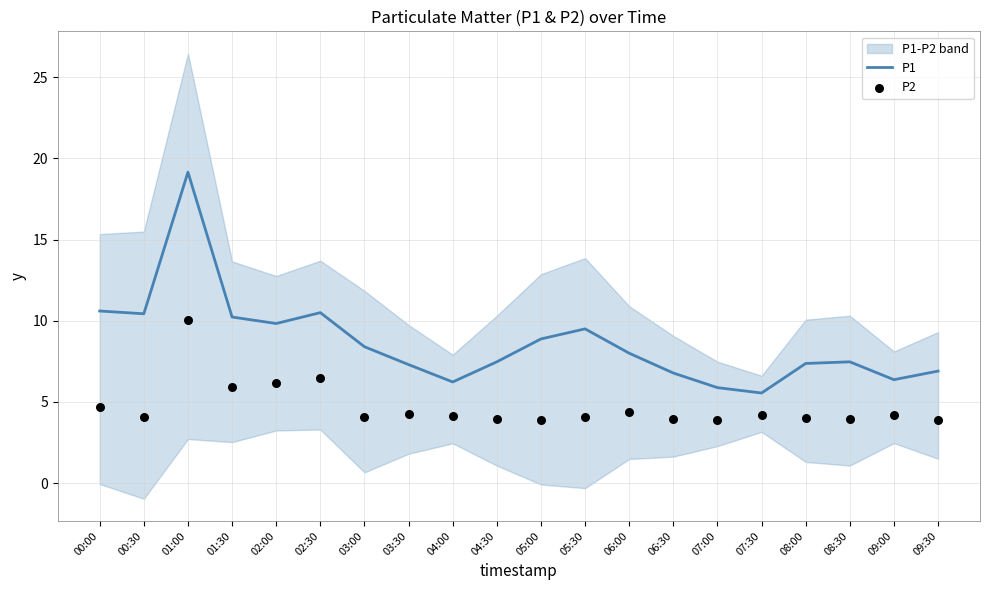

Which series reaches the minimum Y coordinate?

P2